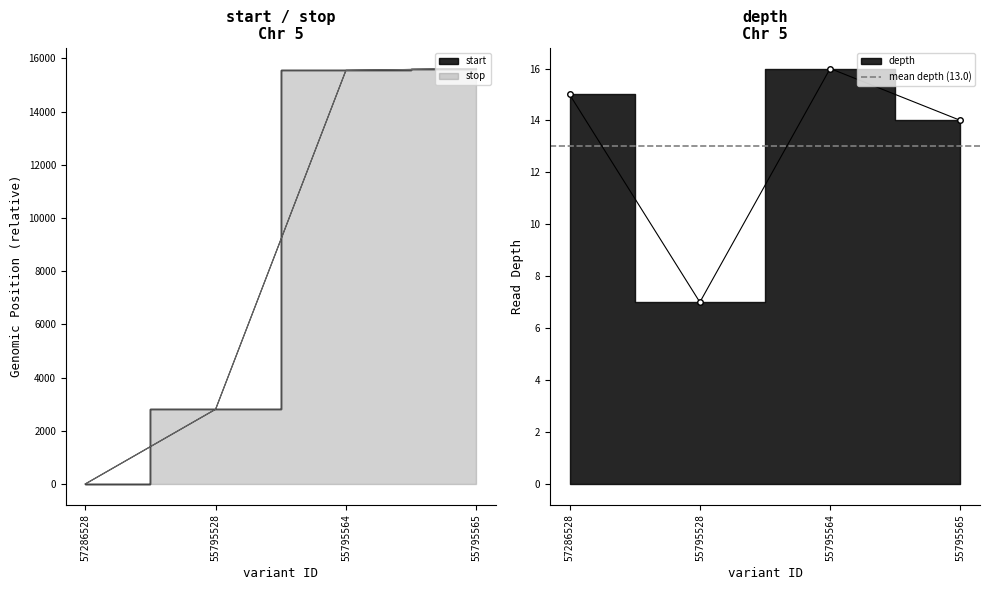

At how many categories does at least one series exceed 6942?

2